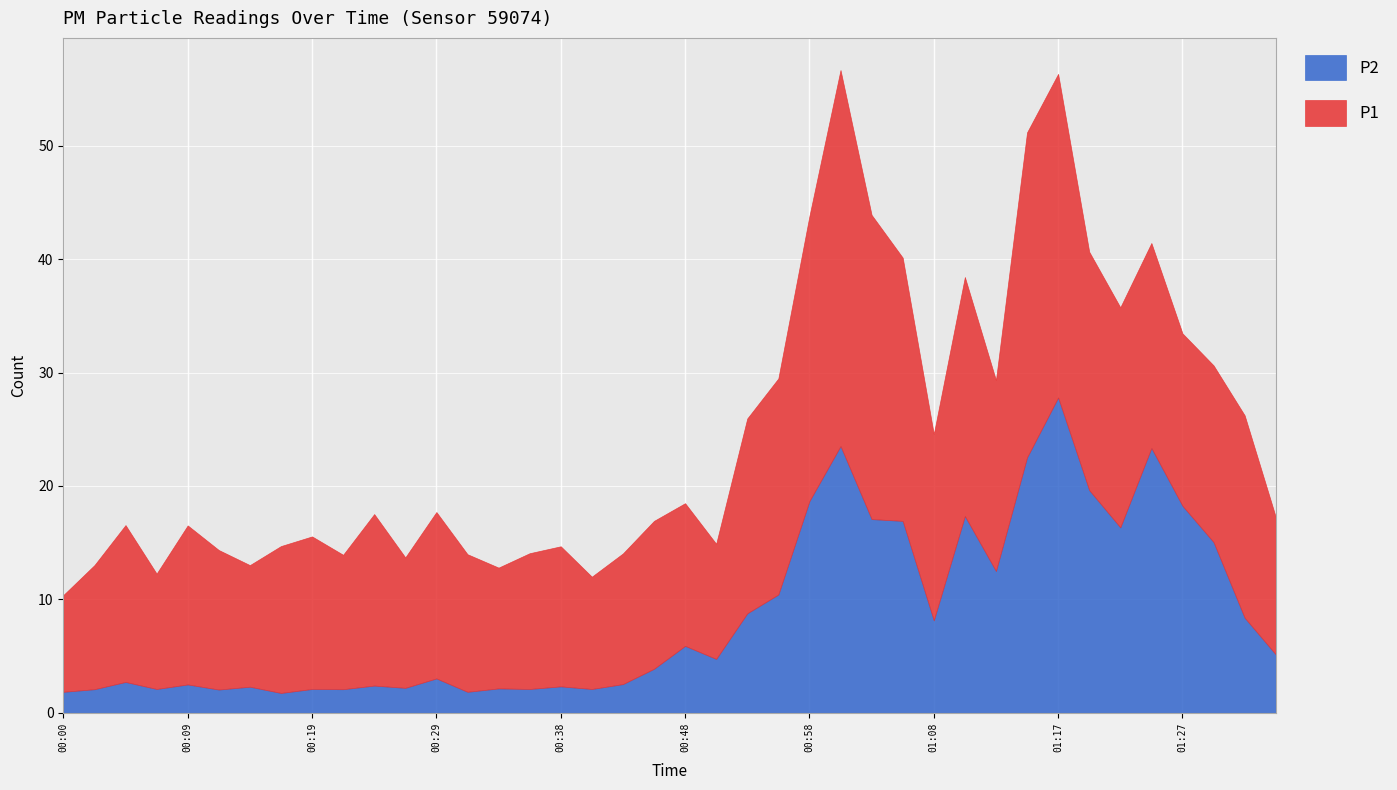

Between 01:08 and 01:13, which series saw the biggest shift?

P1